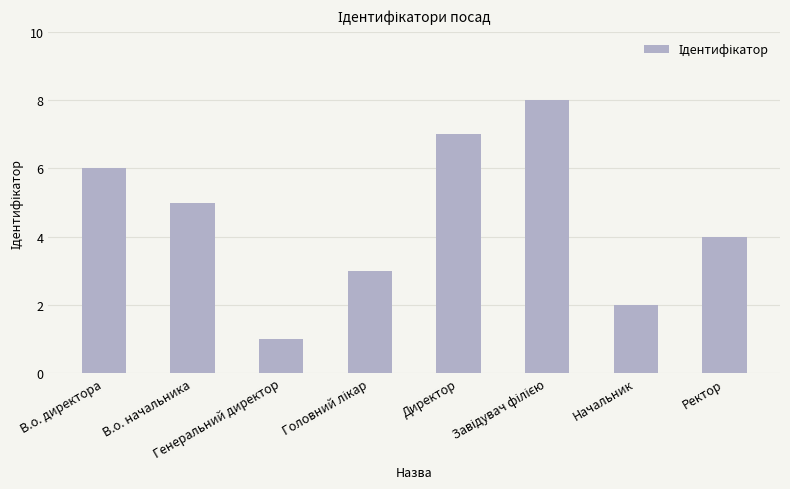

What is the sum of all values?

36